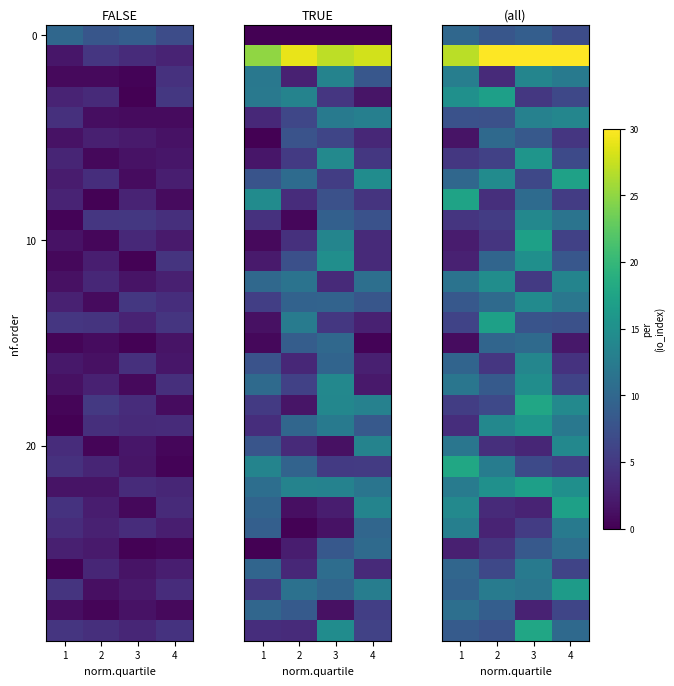

At how many categories does at least one series exceed 20?

4